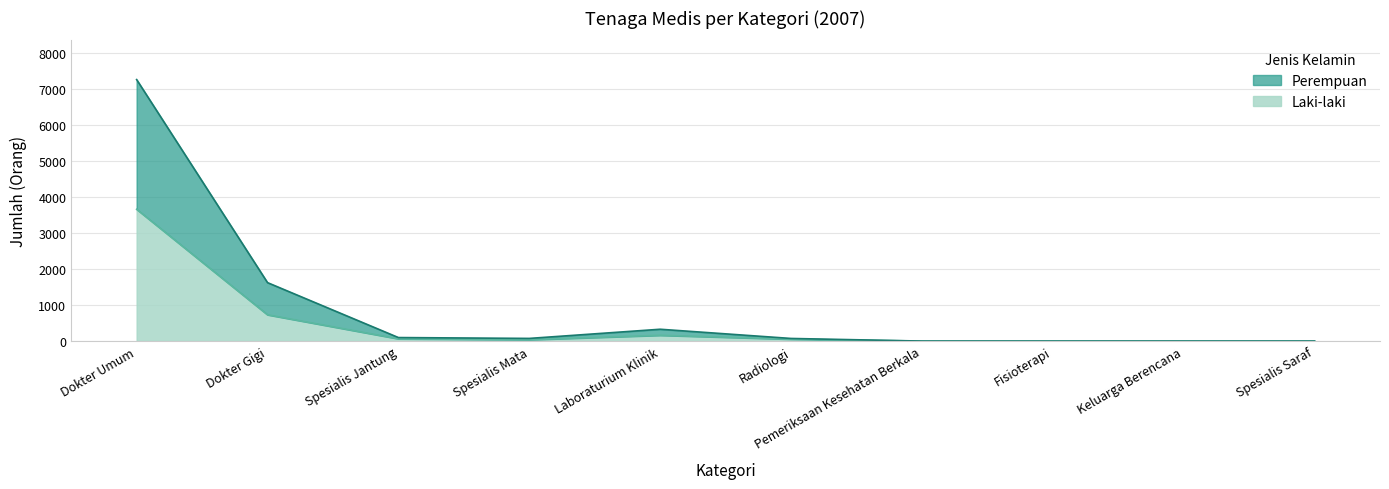

True or false: Perempuan and Laki-laki cross at least once.

False